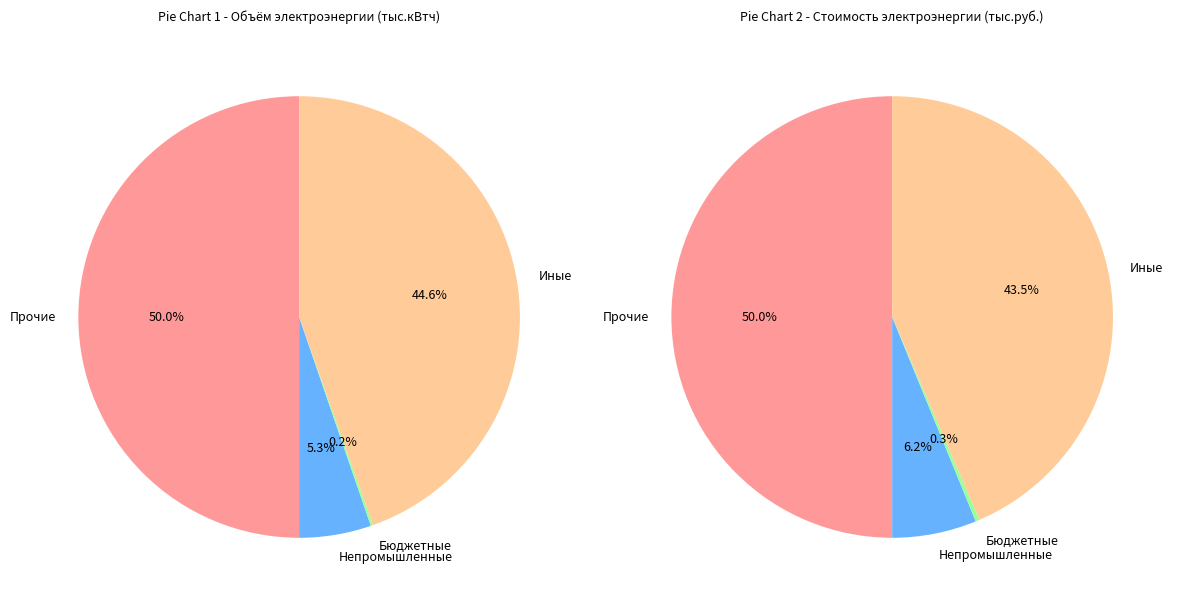

How many slices are in this pie chart?

4